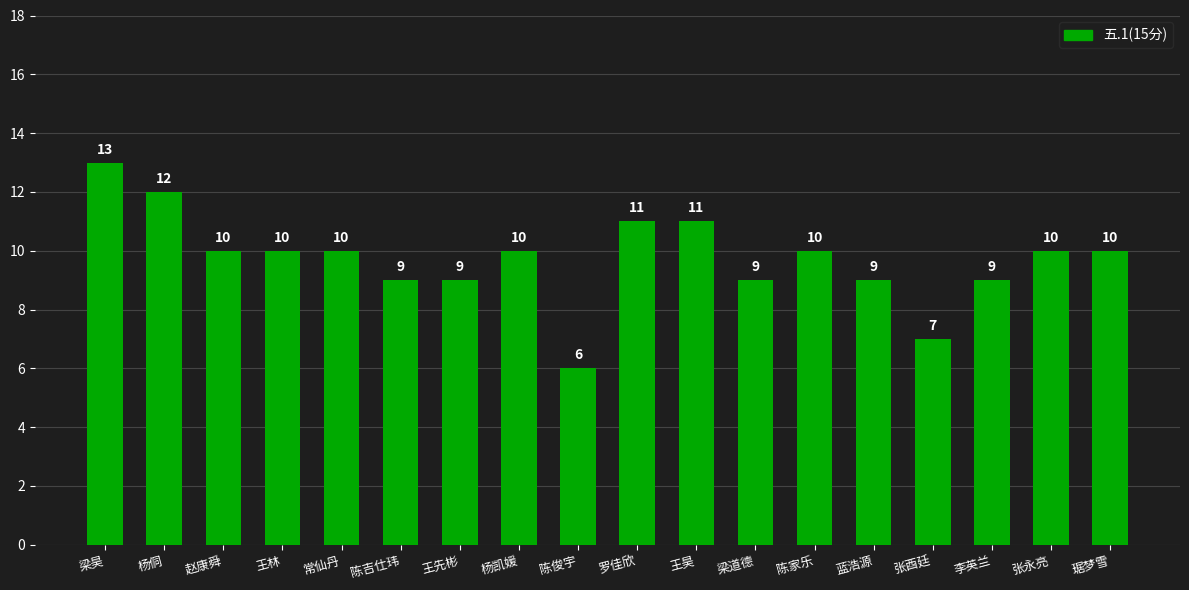

Count the values in the range 9 to 10.

12